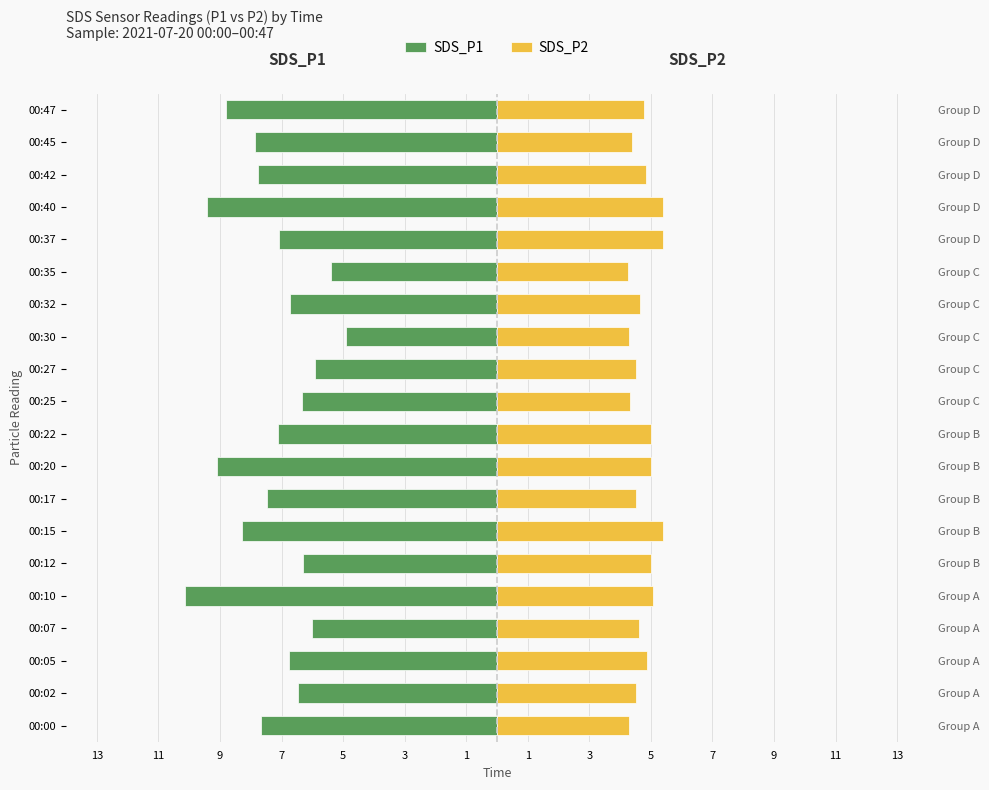

What is the sum of all SDS_P1 values?

-145.6